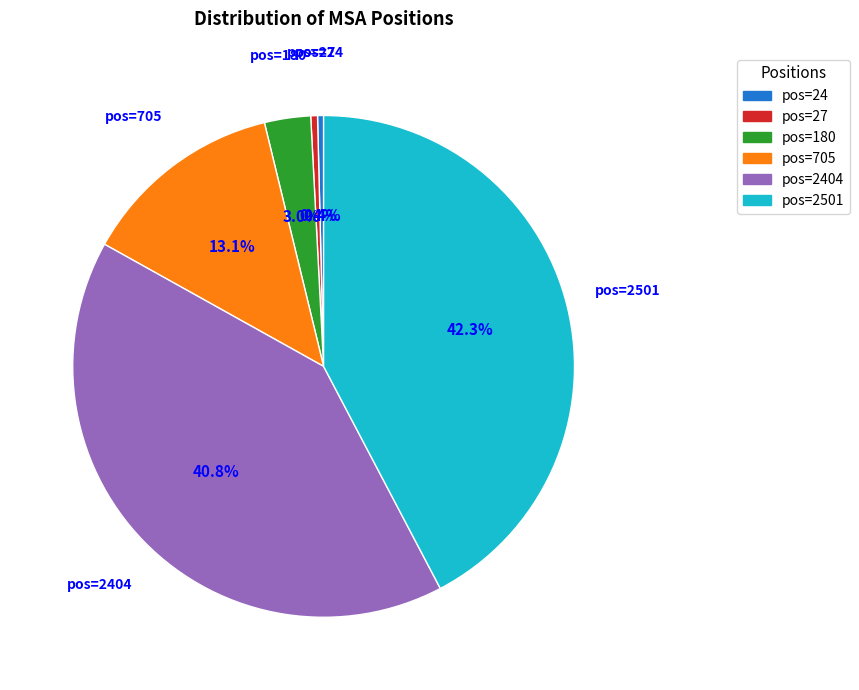

Is pos=705 the majority of the pie?

No